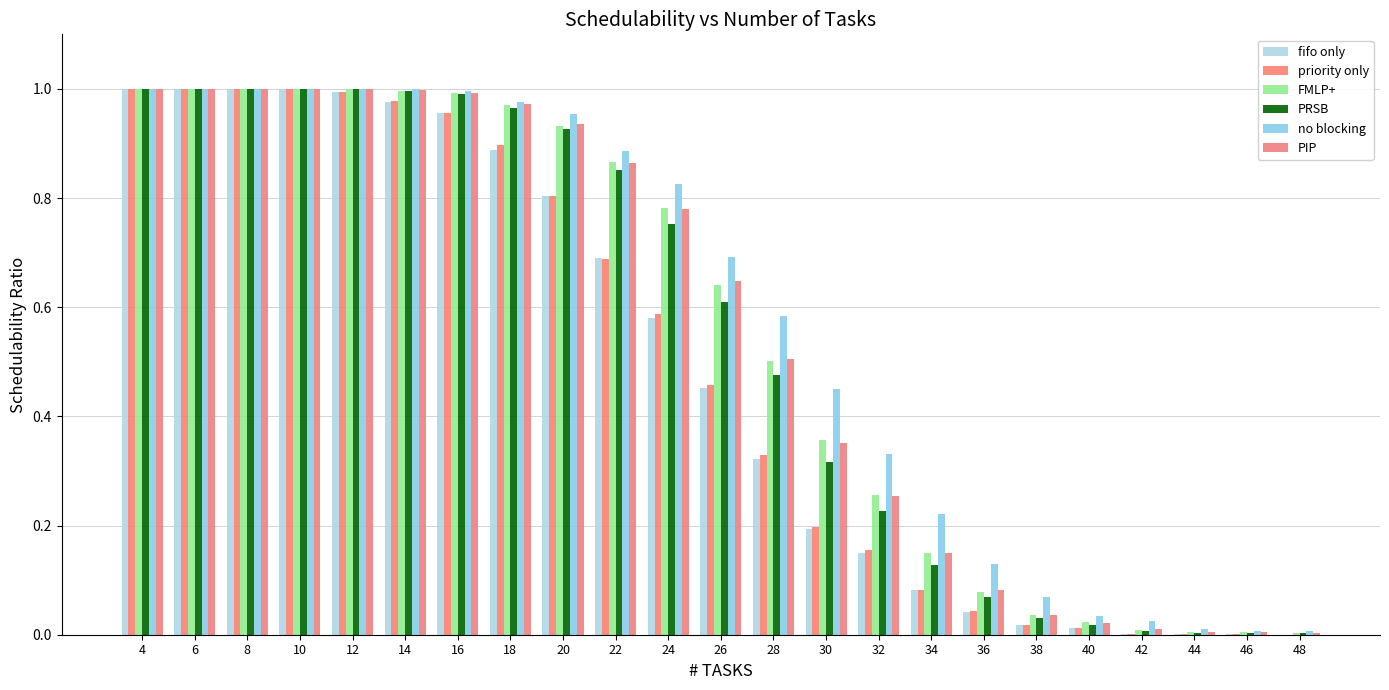

What is the sum of the fifo only values at 44 and 16?

1.0